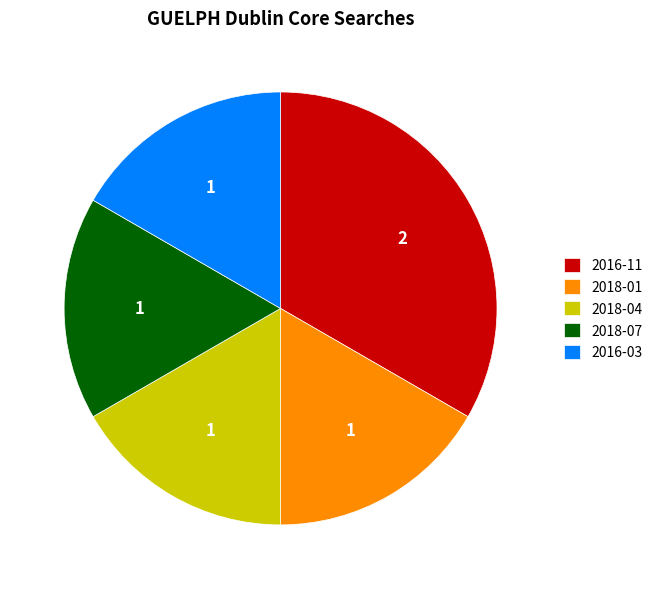

How many slices are in this pie chart?

5